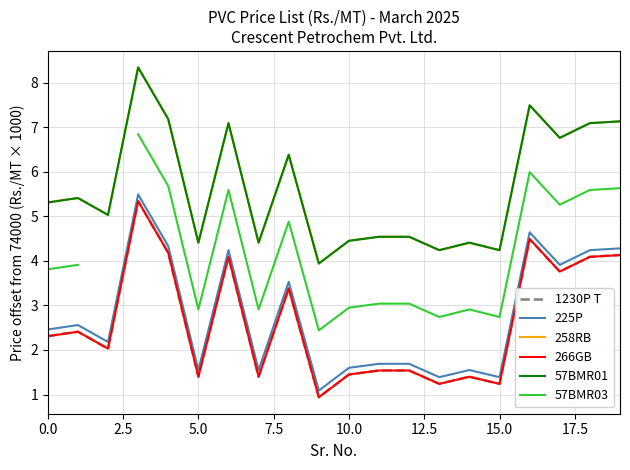

List the labels in order of 1230P T value, largest first.

7.5, 16, 10.0, 19, 15.0, 18, 17, 20.0, 2.5, 0.0, 5.0, 11, 12, 10, 12.5, 17.5, 14, 13, 15, 9